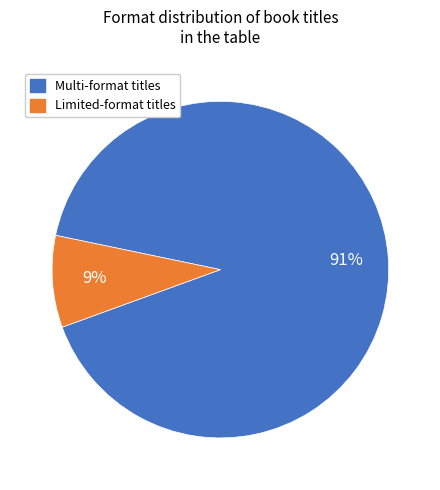

What percentage is the Multi-format titles slice, to the nearest percent?

91%